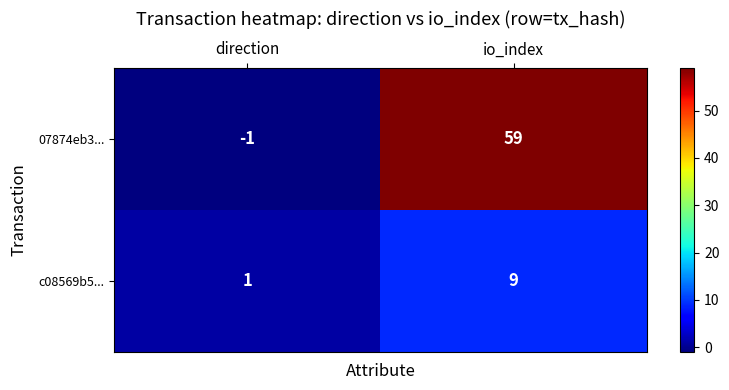

List the series in order of their peak value, highest first.

07874eb3..., c08569b5...